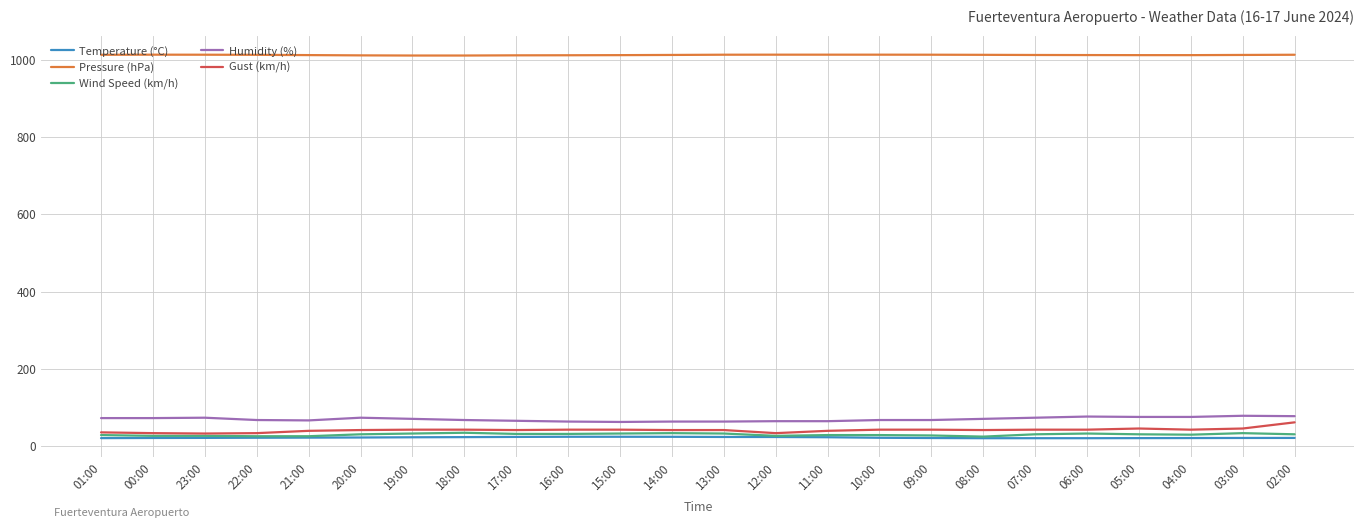

What is the difference between the highest and lowest values at 21:00?

991.3